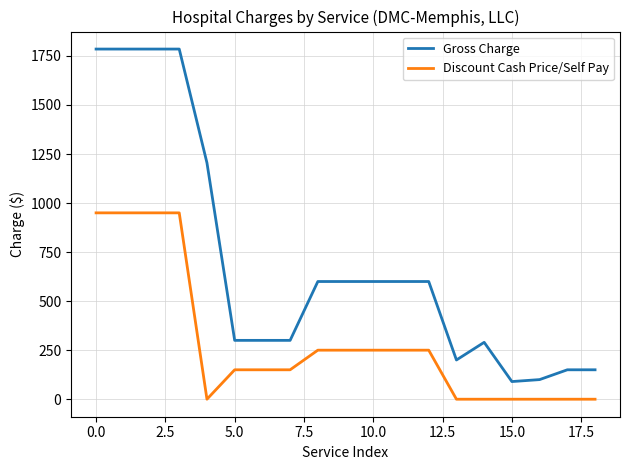

What is the lowest value of the Gross Charge series?

90